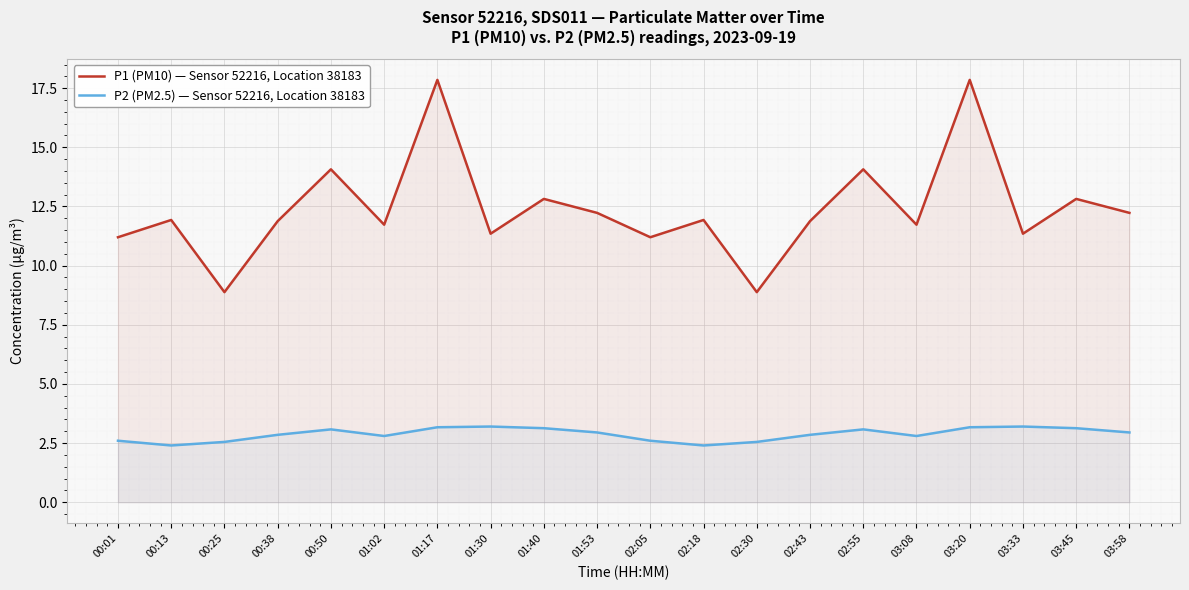

What is the approximate value of P2 (PM2.5) — Sensor 52216, Location 38183 at 03:58?

3.0